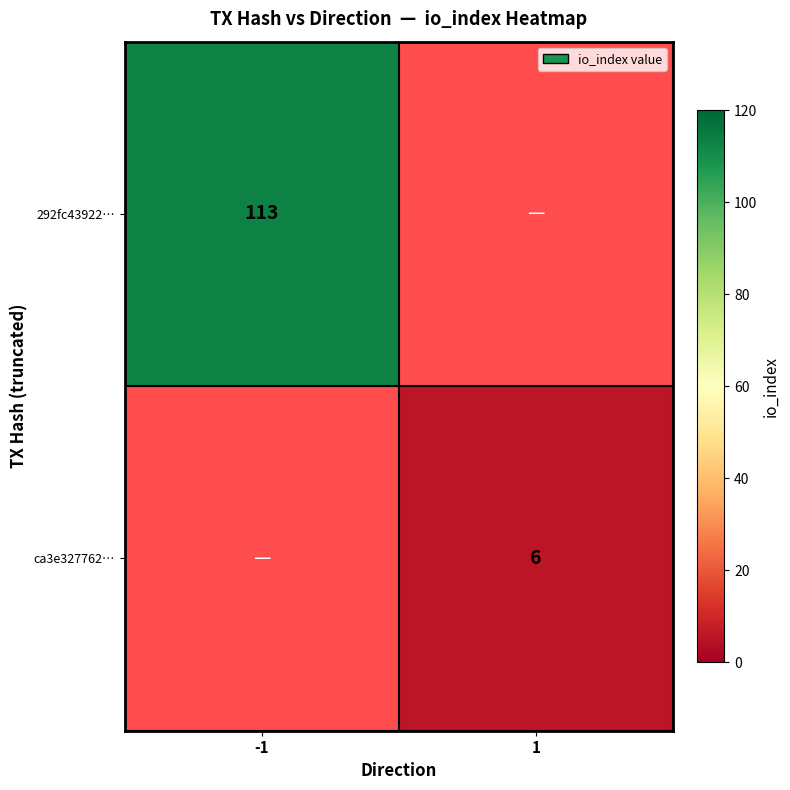

At how many categories does at least one series exceed 78?

1